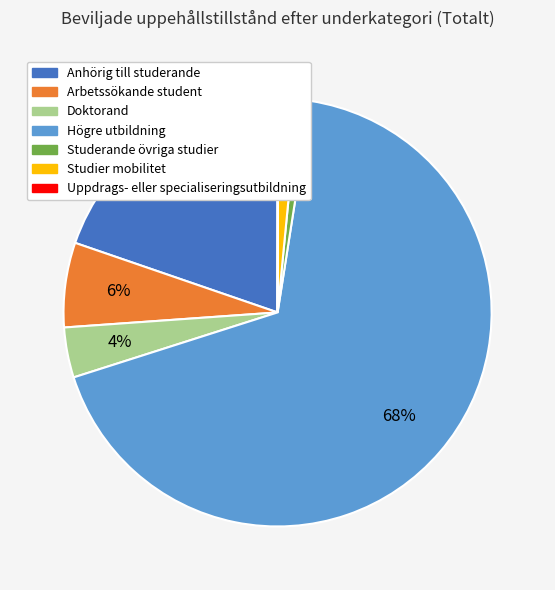

To the nearest percent, what percentage of the pie is Doktorand?

4%